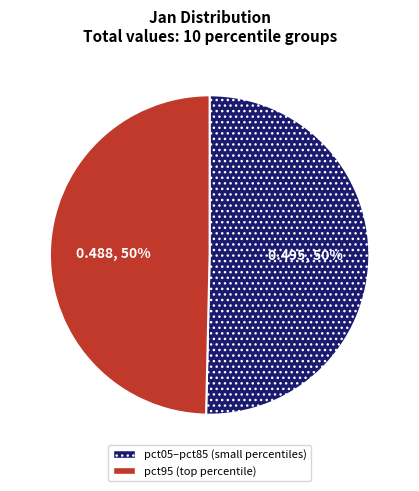

To the nearest percent, what is the average slice percentage?

50%